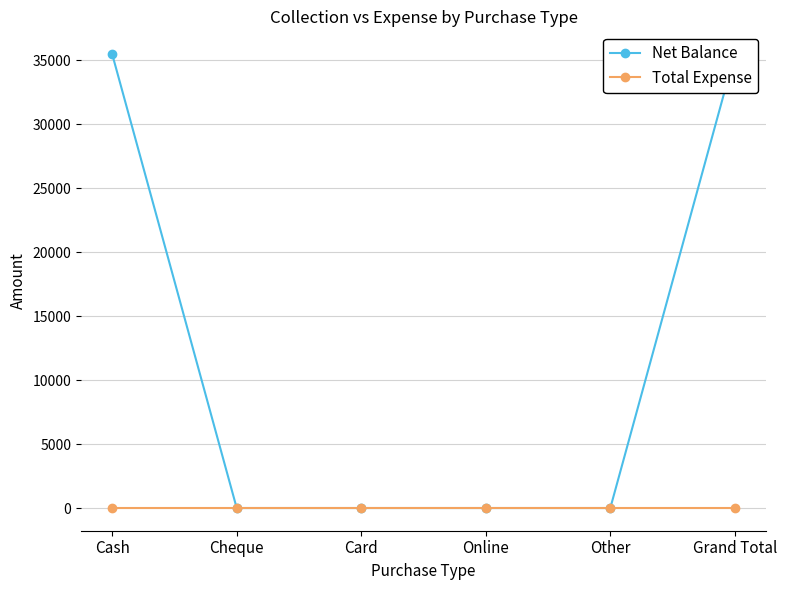

True or false: Net Balance has a value of 35500 at Grand Total.

True